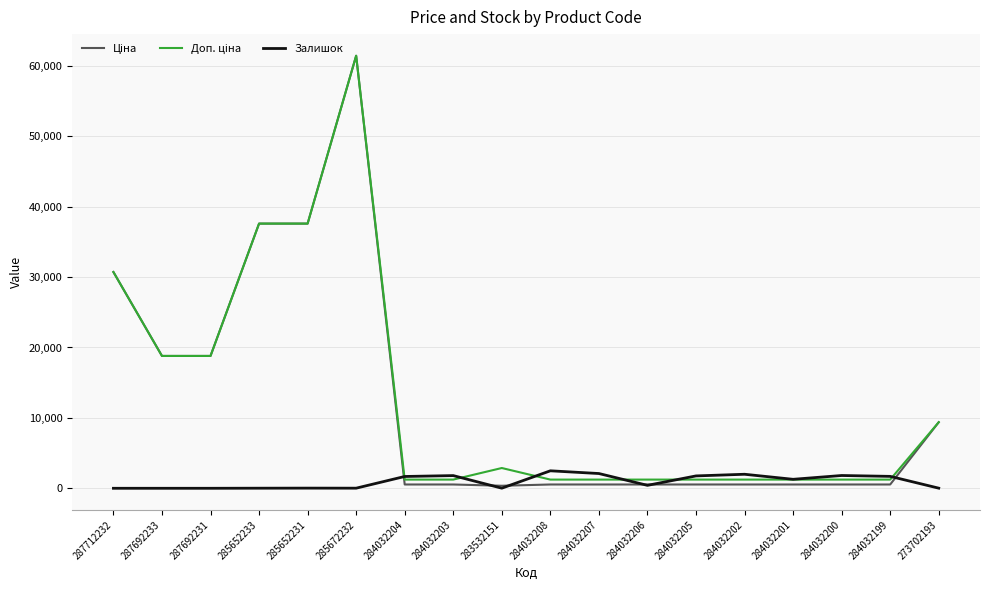

What is the difference between the highest and lowest values at 287712232?

30717.1